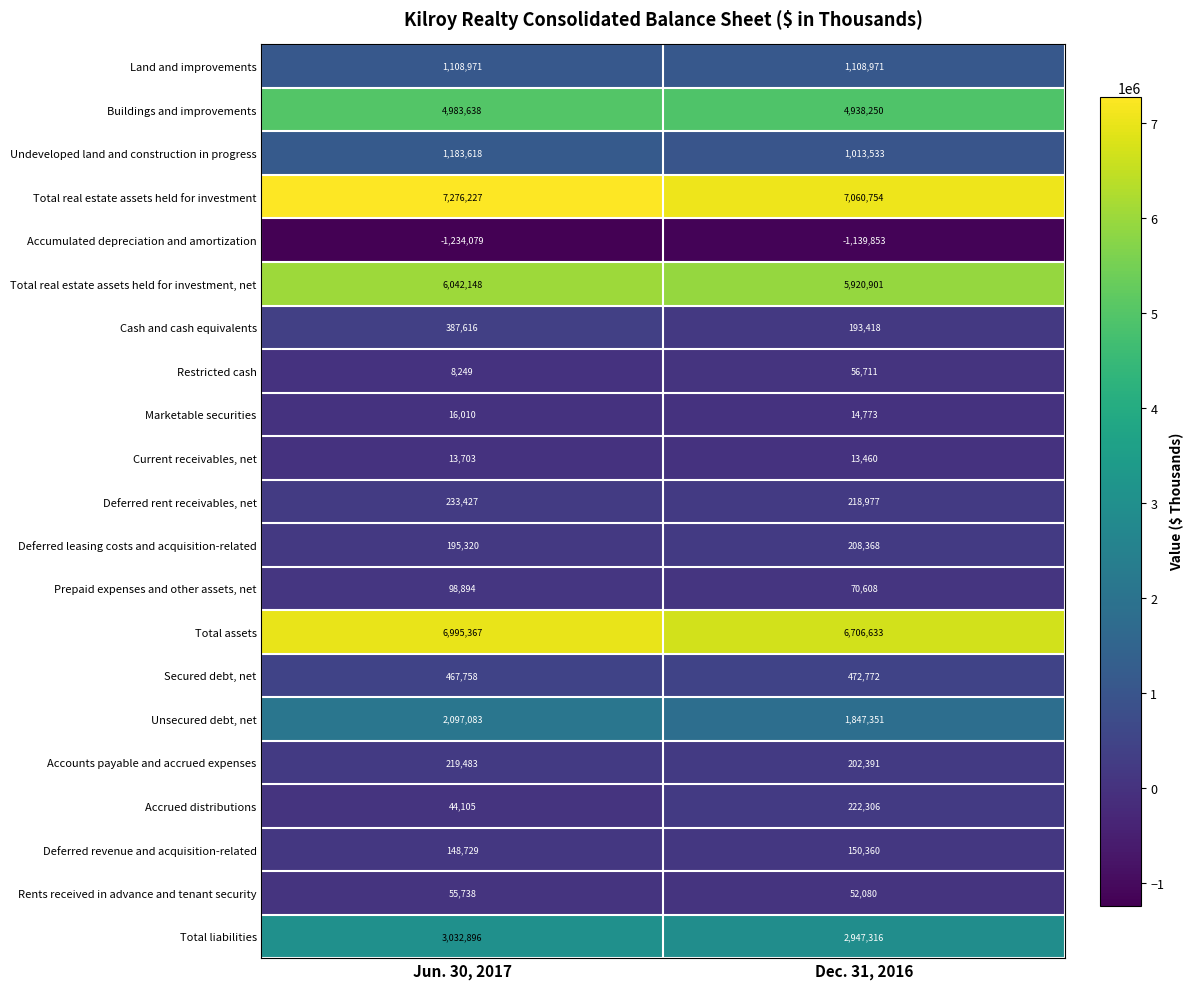

At Dec. 31, 2016, list the series in order from smallest to largest.

Accumulated depreciation and amortization, Current receivables, net, Marketable securities, Rents received in advance and tenant security, Restricted cash, Prepaid expenses and other assets, net, Deferred revenue and acquisition-related, Cash and cash equivalents, Accounts payable and accrued expenses, Deferred leasing costs and acquisition-related, Deferred rent receivables, net, Accrued distributions, Secured debt, net, Undeveloped land and construction in progress, Land and improvements, Unsecured debt, net, Total liabilities, Buildings and improvements, Total real estate assets held for investment, net, Total assets, Total real estate assets held for investment